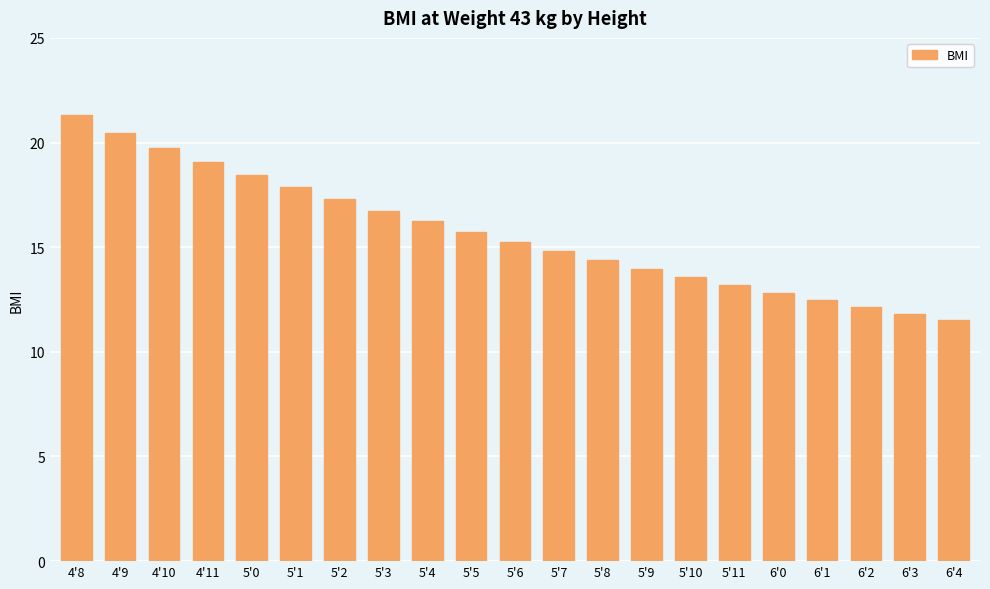

True or false: the data shows 19.8 at 4'10.

True